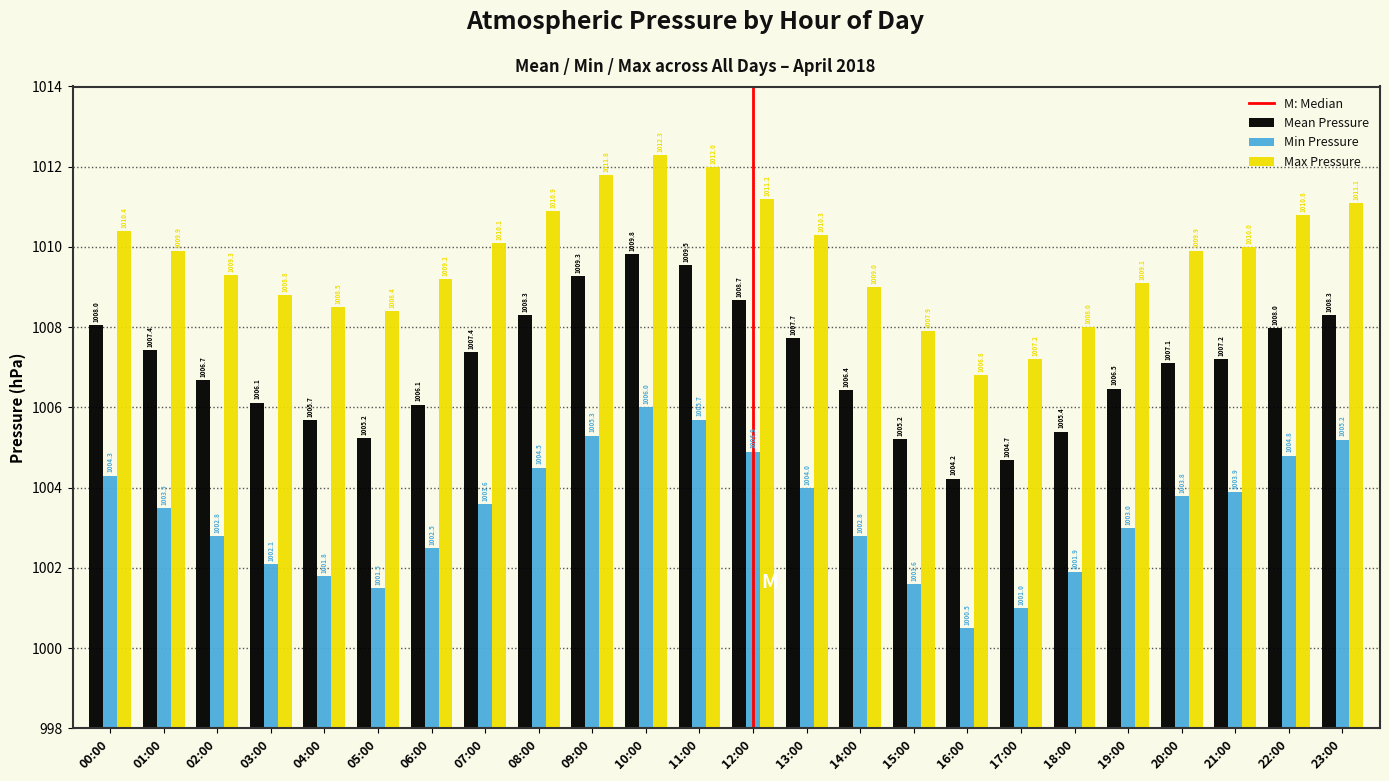

How many bars are there in total?

72